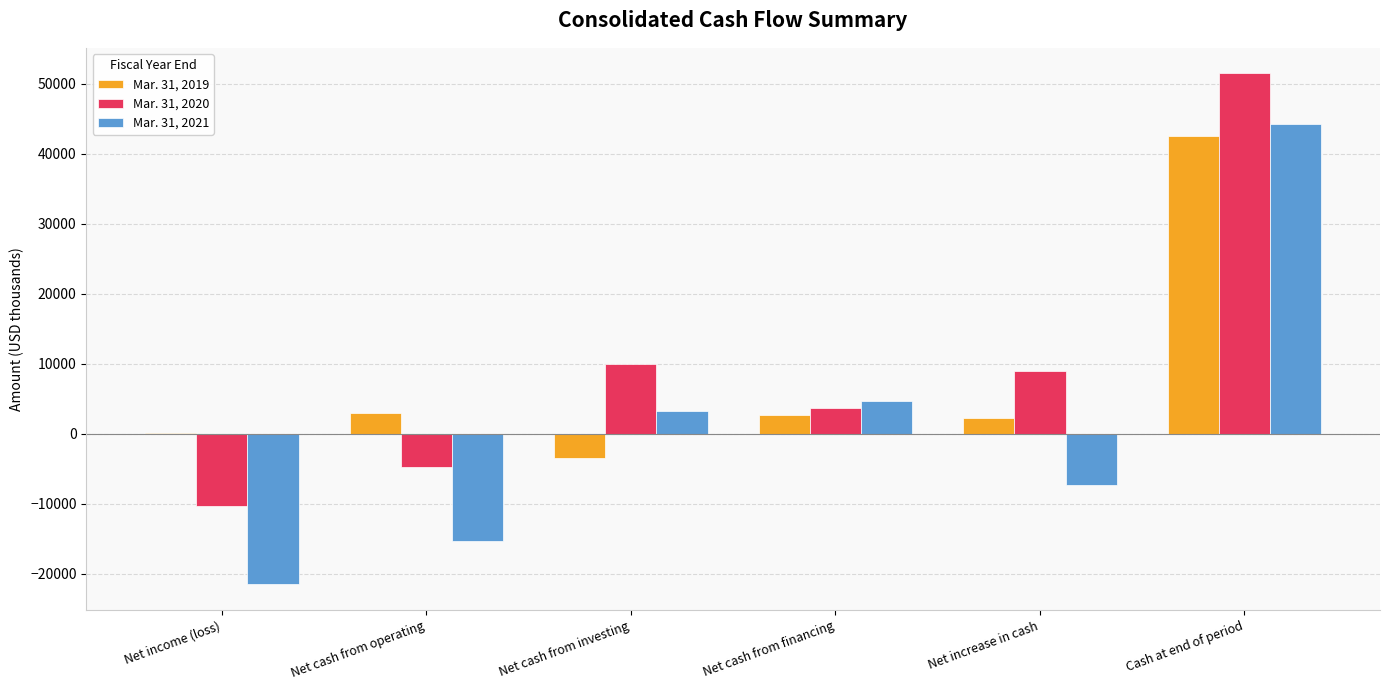

Which series changed the most between Net income (loss) and Net cash from financing?

Mar. 31, 2021